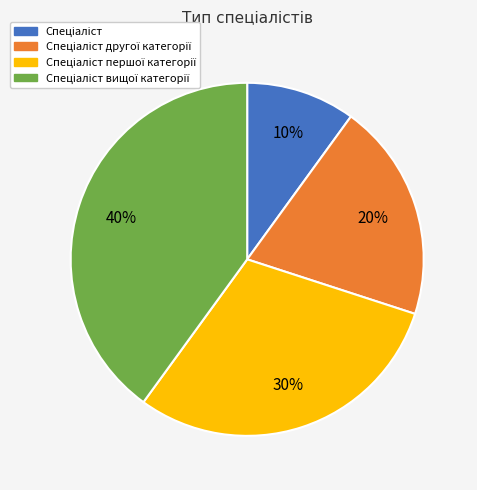

Is there any slice that represents more than half of the pie?

No